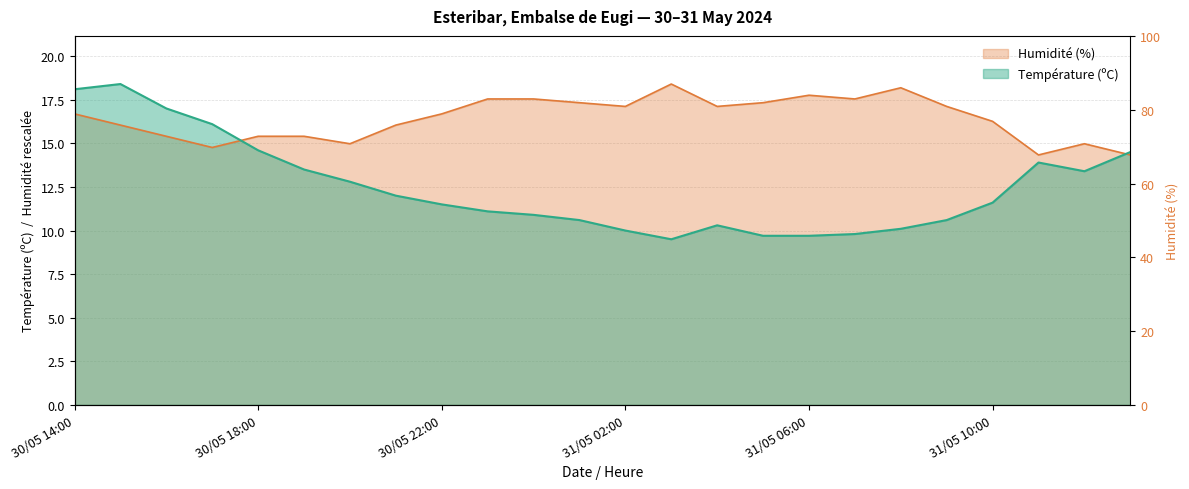

At which label is Température (ºC) closest to 13?

30/05 20:00